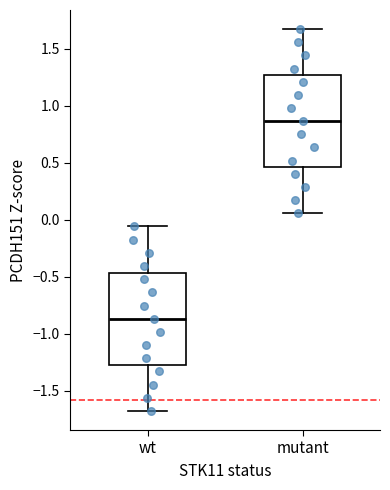

Where does the upper whisker of the box for mutant end on the y-axis? The values are not printed on the chart, so give them approximately, as read against the axis.

1.65